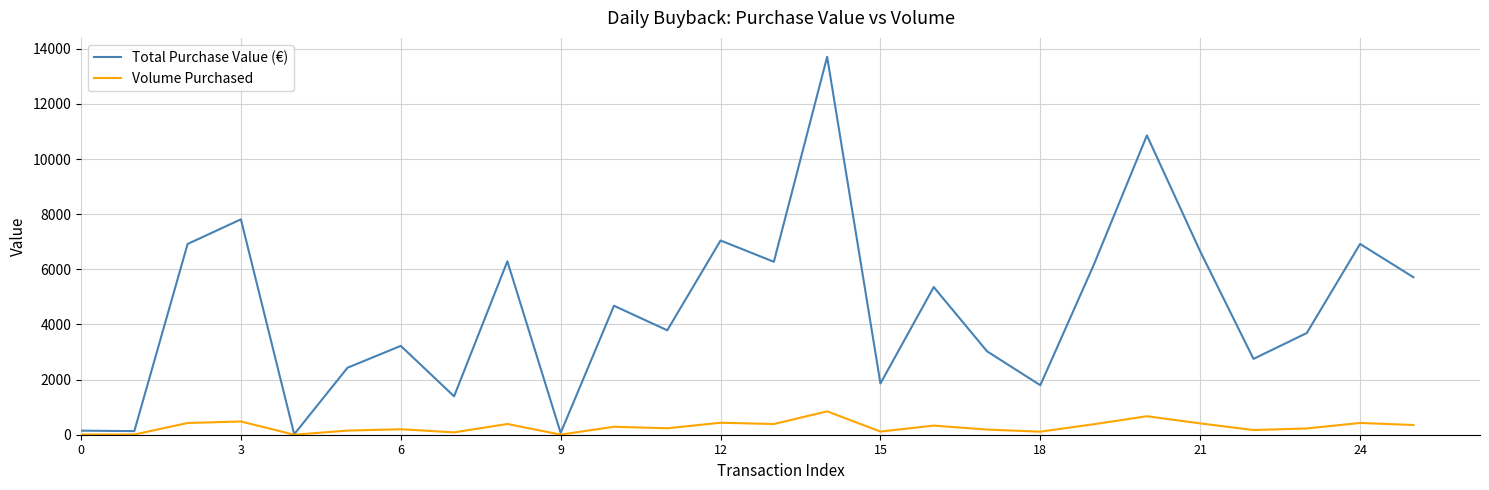

List the series in order of their peak value, highest first.

Total Purchase Value (€), Volume Purchased